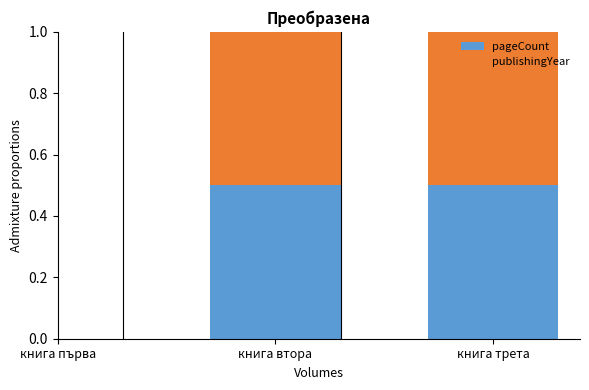

What position from the left is книга първа?

1